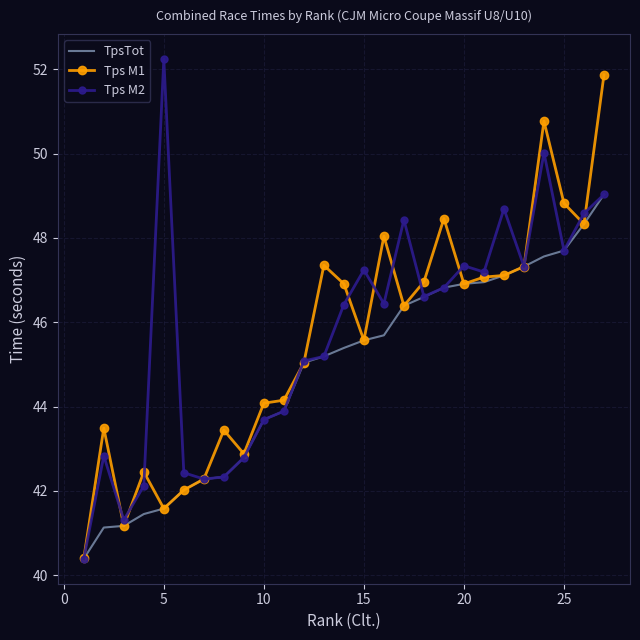

What is the smallest value displayed?

40.4